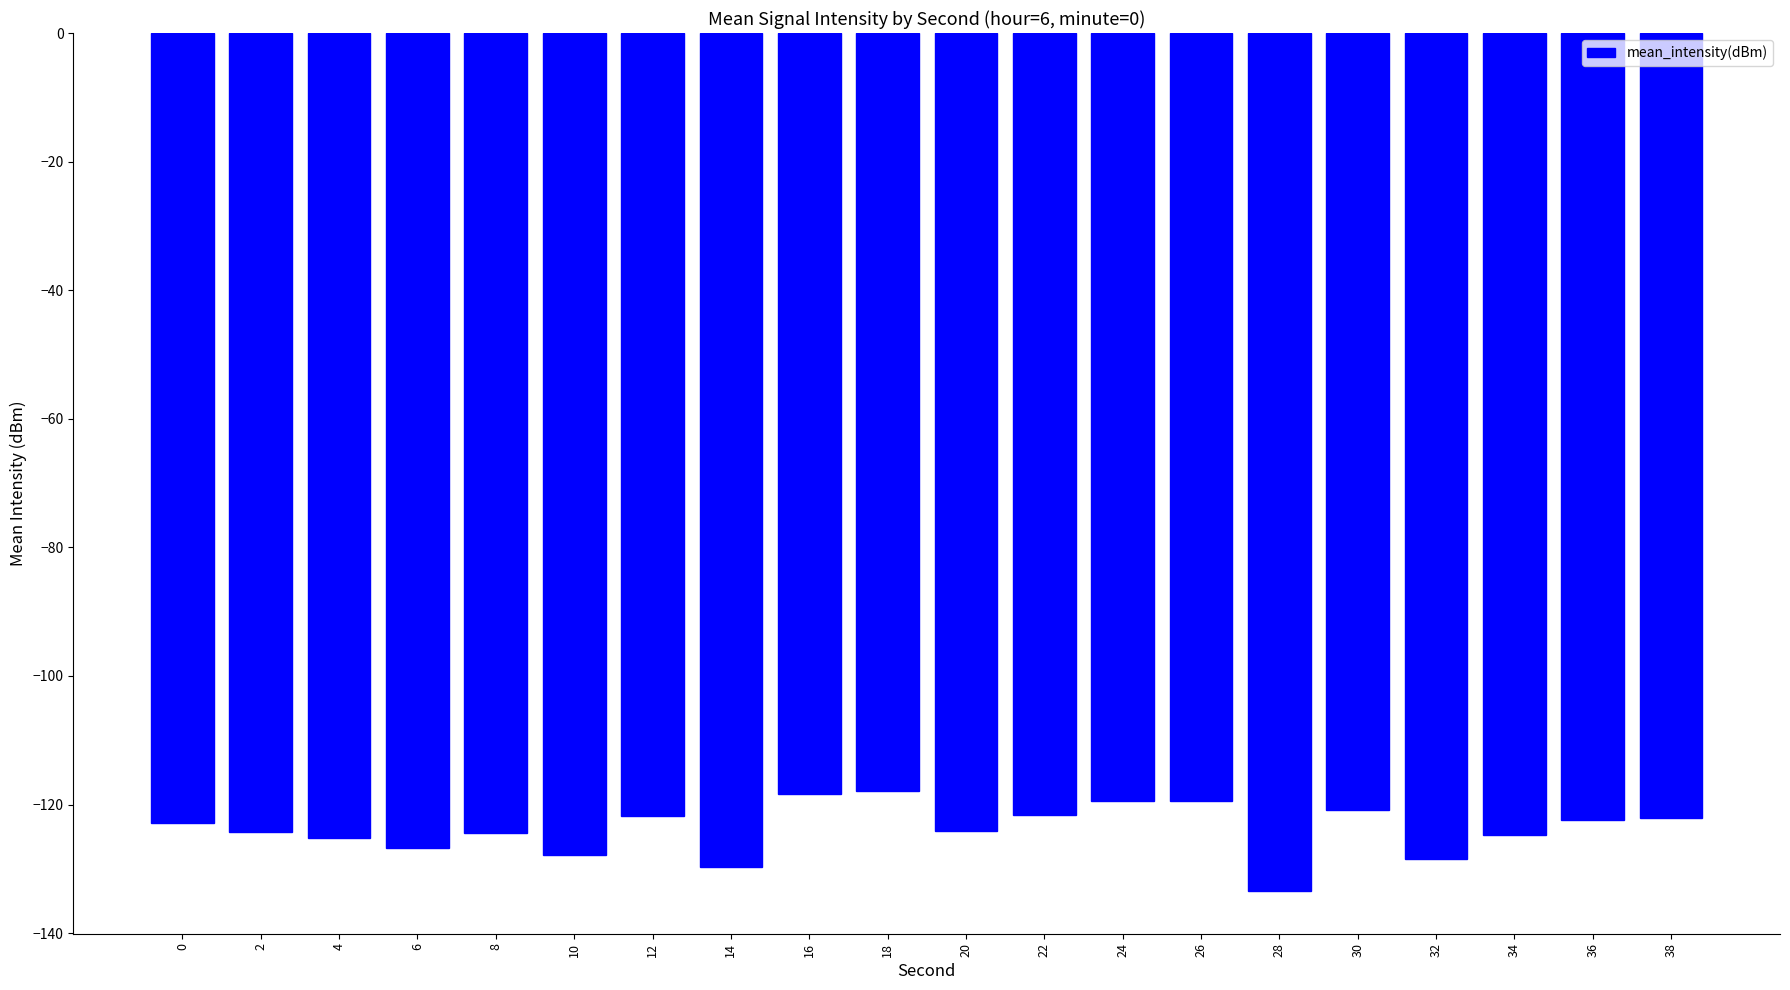

How many bars are there in total?

20